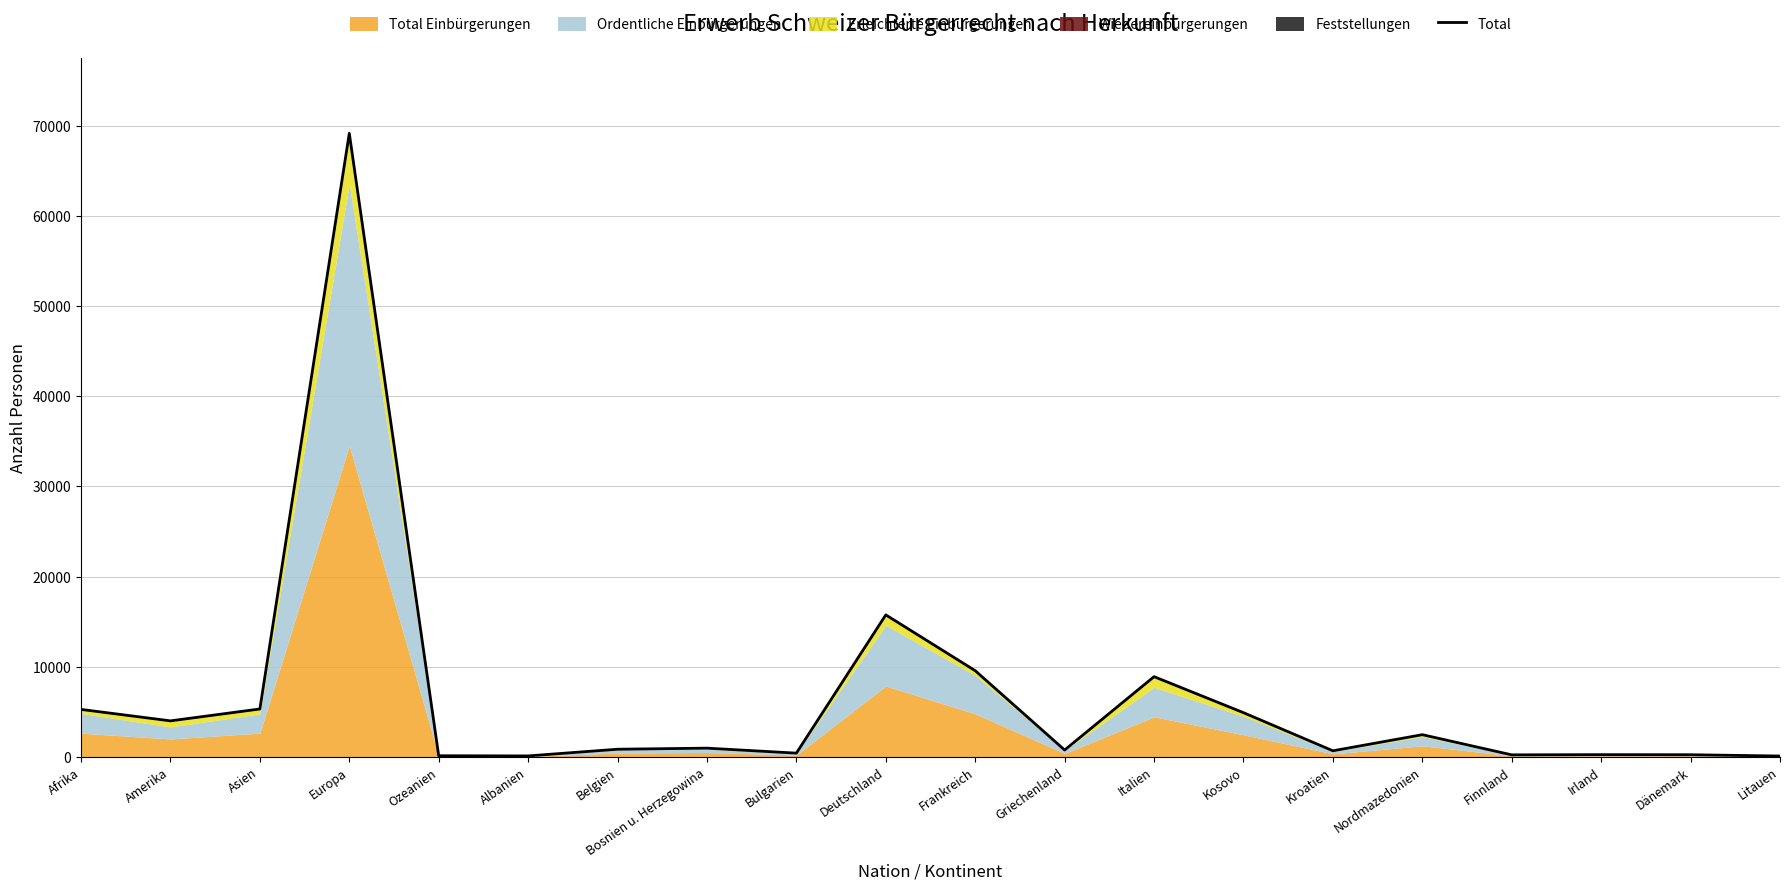

Rank the categories by value from lowest to highest.

Litauen, Albanien, Ozeanien, Finnland, Dänemark, Irland, Bulgarien, Kroatien, Griechenland, Belgien, Bosnien u. Herzegowina, Nordmazedonien, Amerika, Kosovo, Afrika, Asien, Italien, Frankreich, Deutschland, Europa